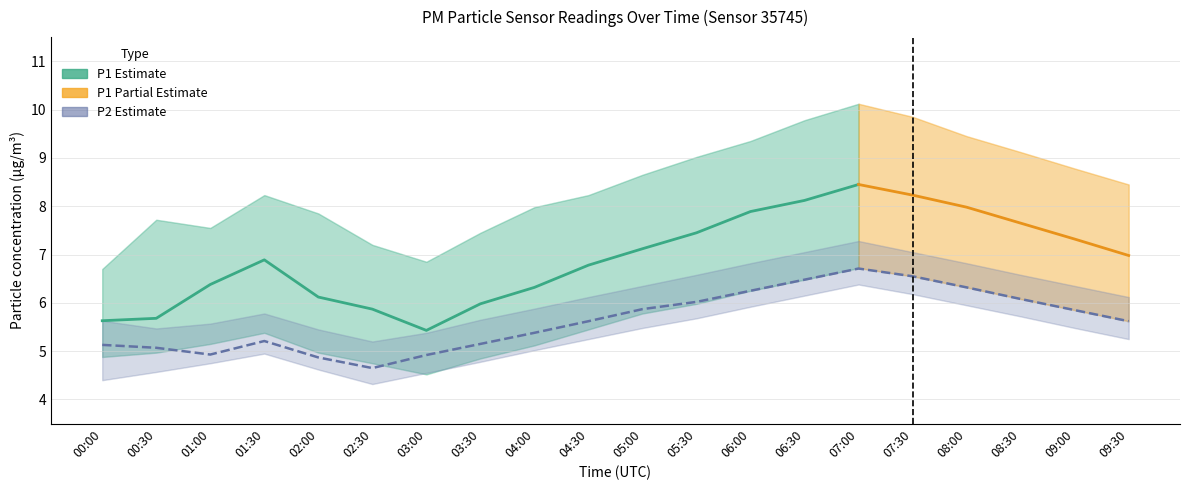

Reading left to right, transcribe all the data shown in this chart.

P1: 5.6	5.7	6.4	6.9	6.1	5.9	5.4	6.0	6.3	6.8	7.1	7.5	7.9	8.1	8.4	8.2	8.0	7.7	7.3	7.0
P2: 5.1	5.1	4.9	5.2	4.9	4.7	4.9	5.2	5.4	5.6	5.9	6.0	6.2	6.5	6.7	6.5	6.3	6.1	5.8	5.6
P1_upper: 6.7	7.7	7.5	8.2	7.8	7.2	6.8	7.5	8.0	8.2	8.7	9.0	9.3	9.8	10.1	9.8	9.4	9.1	8.8	8.4
P1_lower: 4.9	5.0	5.2	5.4	5.0	4.8	4.5	4.8	5.1	5.5	5.8	6.0	6.2	6.5	6.7	6.5	6.3	6.1	5.8	5.6
P2_upper: 5.6	5.5	5.6	5.8	5.5	5.2	5.4	5.7	5.9	6.1	6.3	6.6	6.8	7.0	7.3	7.0	6.8	6.6	6.3	6.1
P2_lower: 4.4	4.6	4.8	5.0	4.6	4.3	4.5	4.8	5.0	5.2	5.5	5.7	5.9	6.2	6.4	6.2	6.0	5.7	5.5	5.2